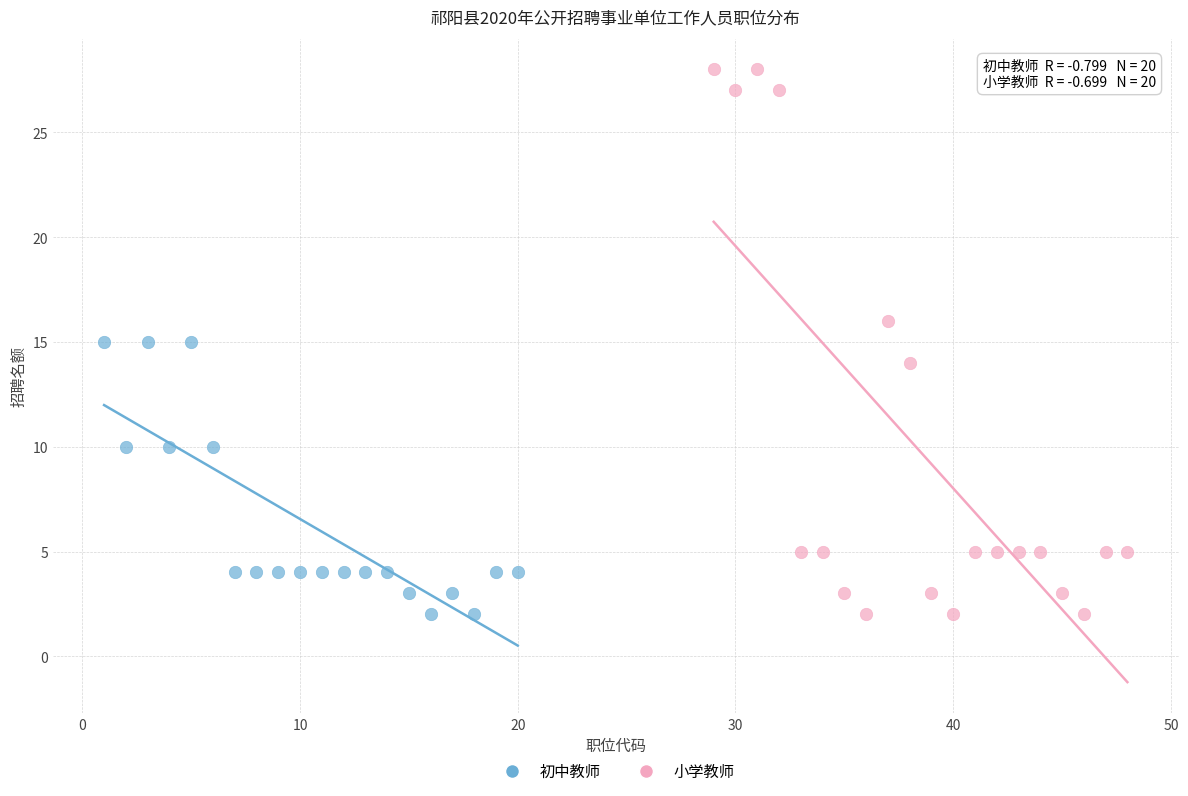

Which series contains the highest Y value?

小学教师